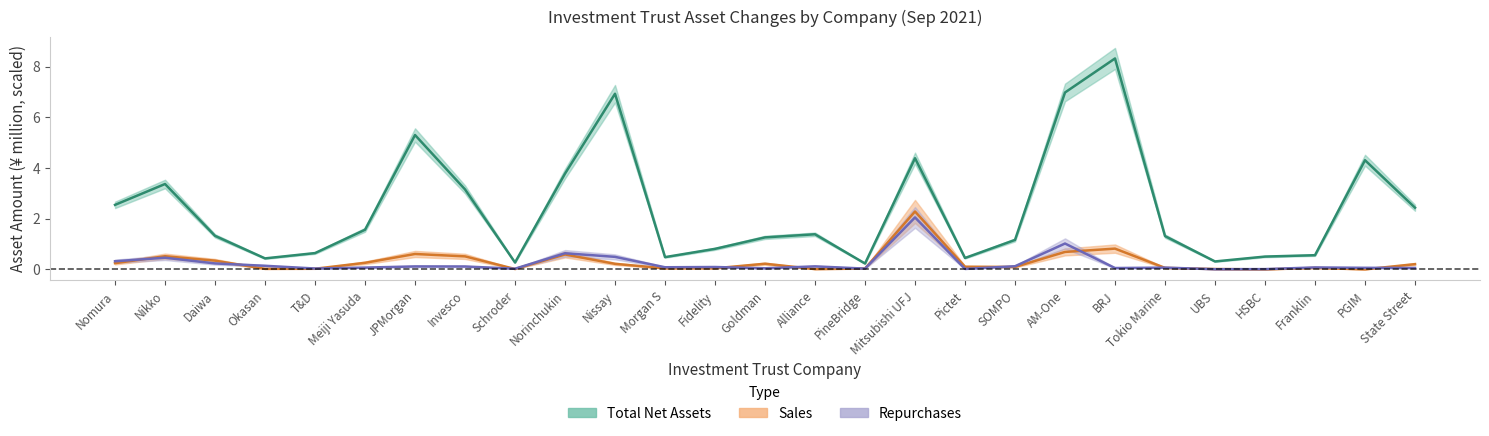

The value of Total Net Assets at Morgan S is 0.8. True or false?

False